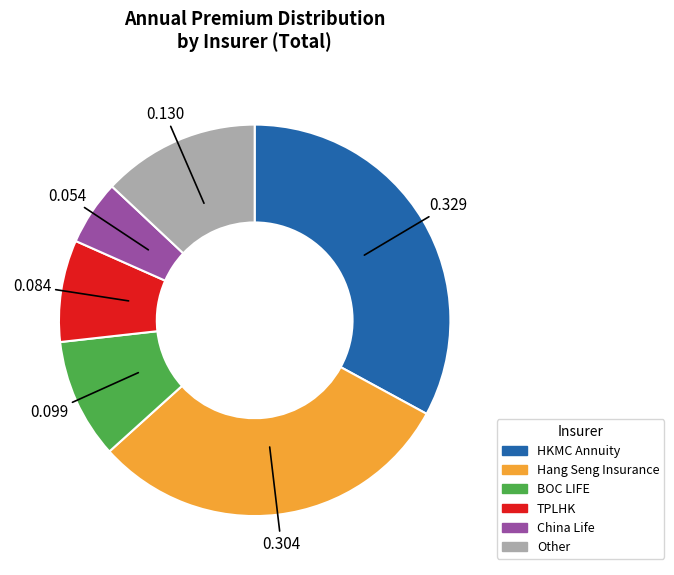

Does any single category account for the majority?

No